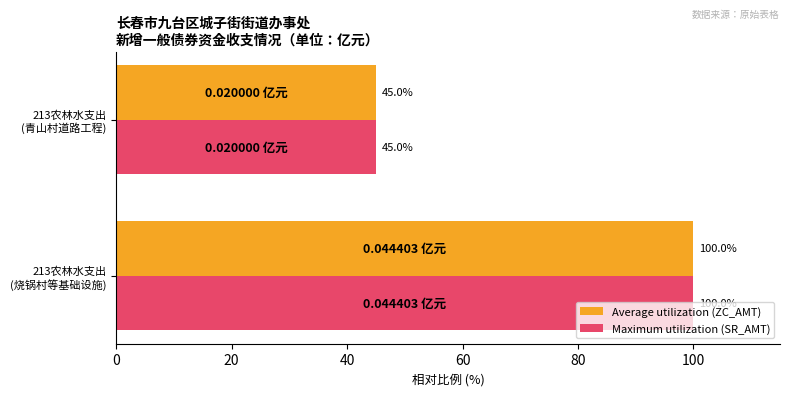

What is the sum of all Average utilization (ZC_AMT) values?

145.0